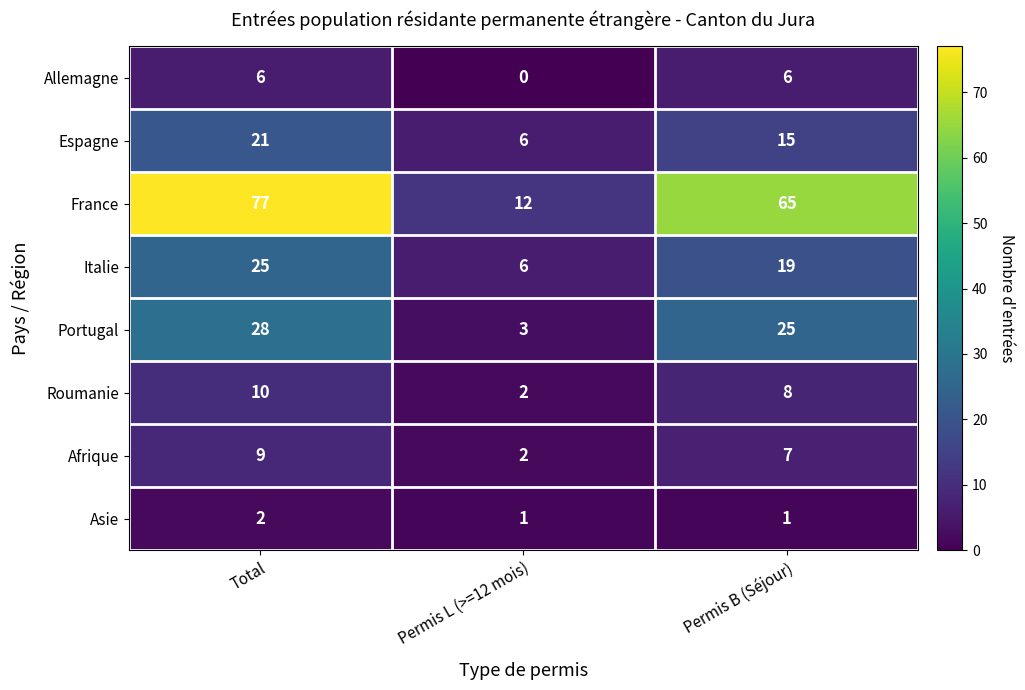

At Permis B (Séjour), list the series in order from smallest to largest.

Asie, Allemagne, Afrique, Roumanie, Espagne, Italie, Portugal, France